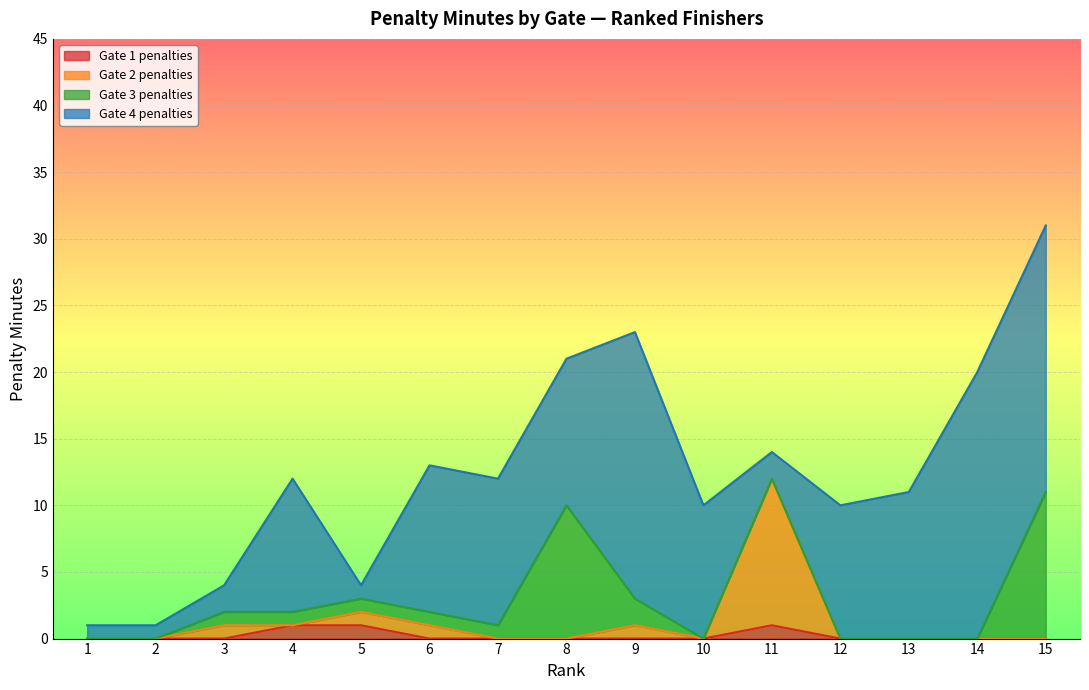

Does the chart display data point markers on the line(s)?

No